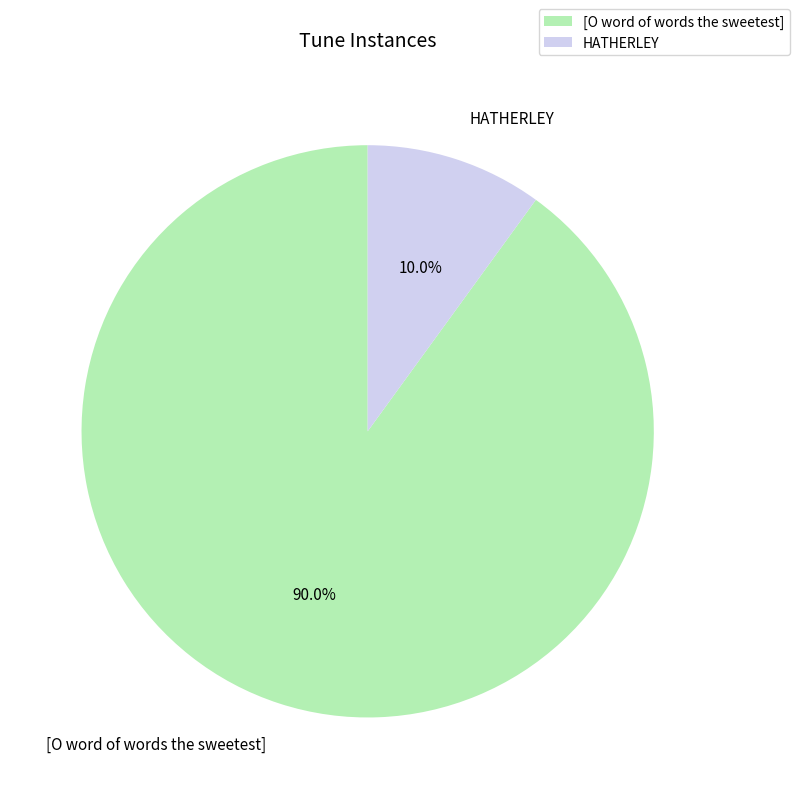

To the nearest percent, what portion does [O word of words the sweetest] represent?

90%